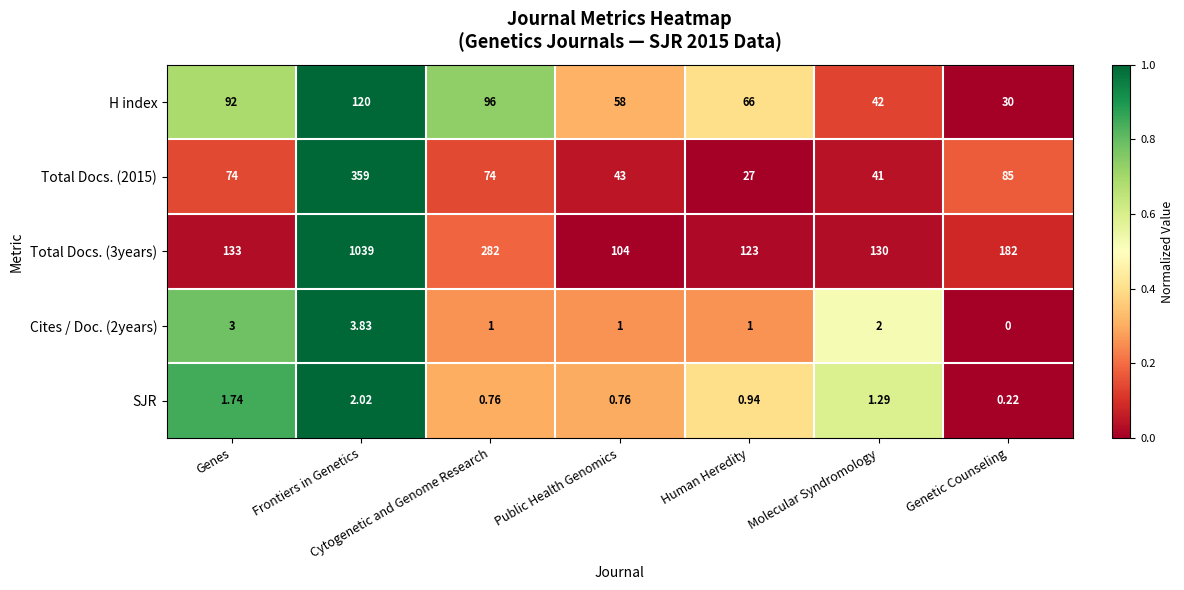

Between Genes and Molecular Syndromology, which series saw the biggest shift?

H index